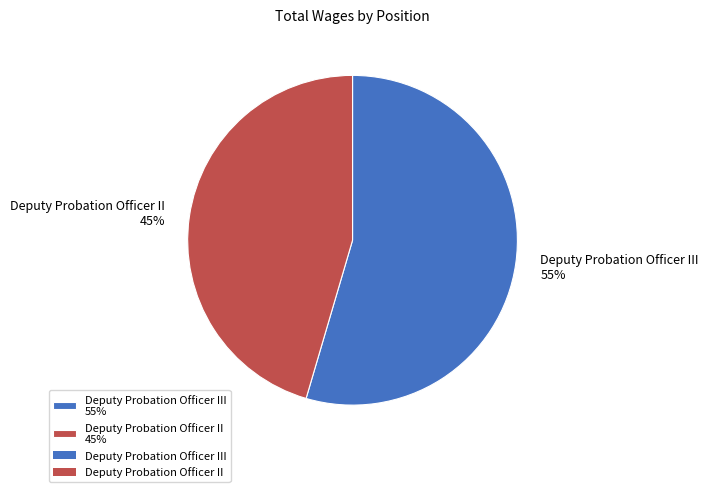

Count the number of slices in the pie.

2